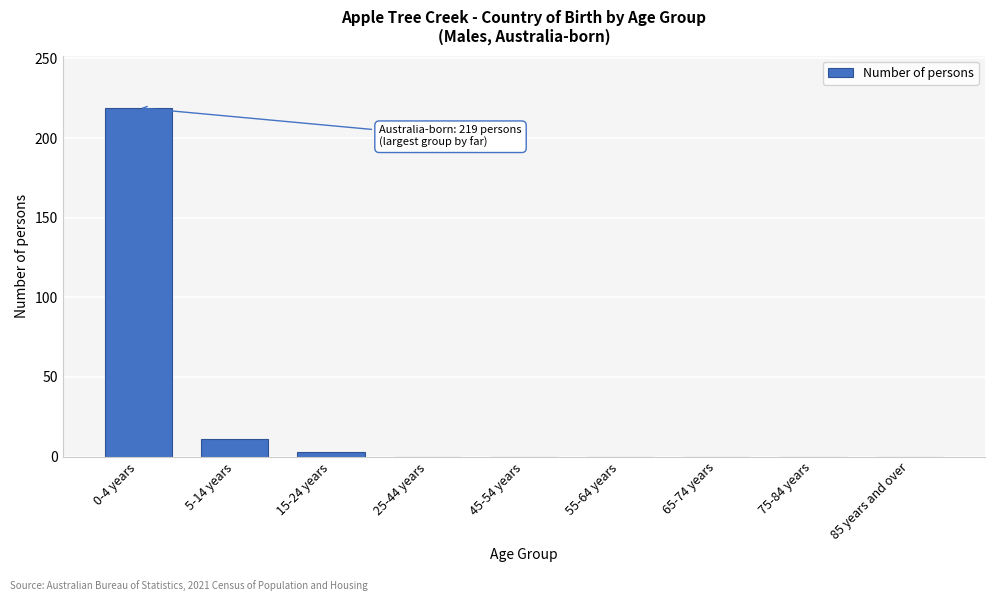

Reading left to right, transcribe all the data shown in this chart.

0-4 years=219	5-14 years=11	15-24 years=3	25-44 years=0	45-54 years=0	55-64 years=0	65-74 years=0	75-84 years=0	85 years and over=0